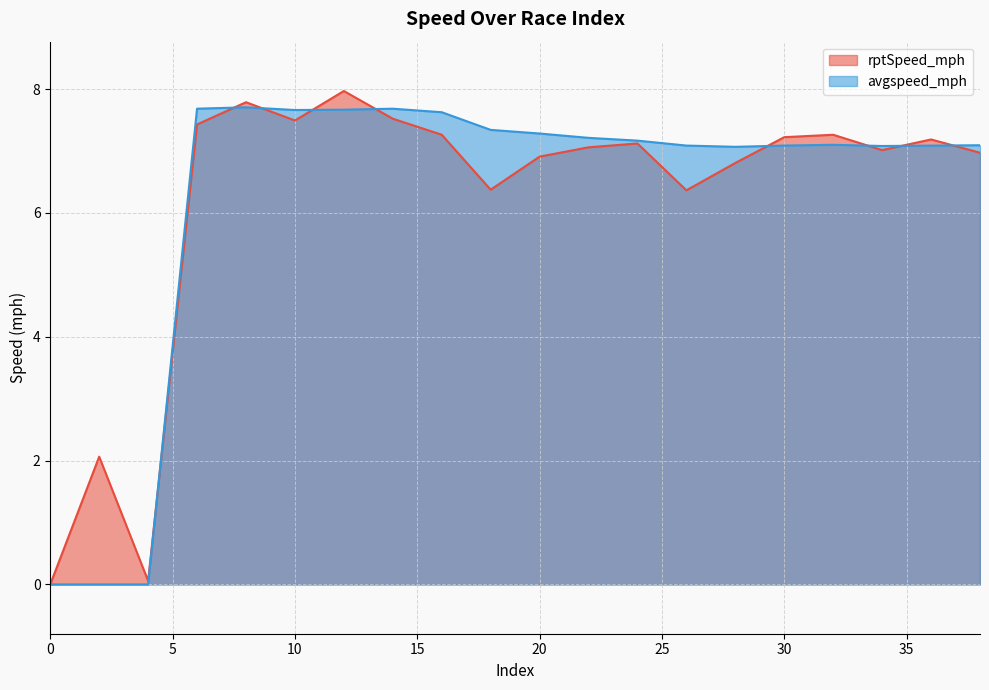

What is the sum of all avgspeed_mph values?

124.6